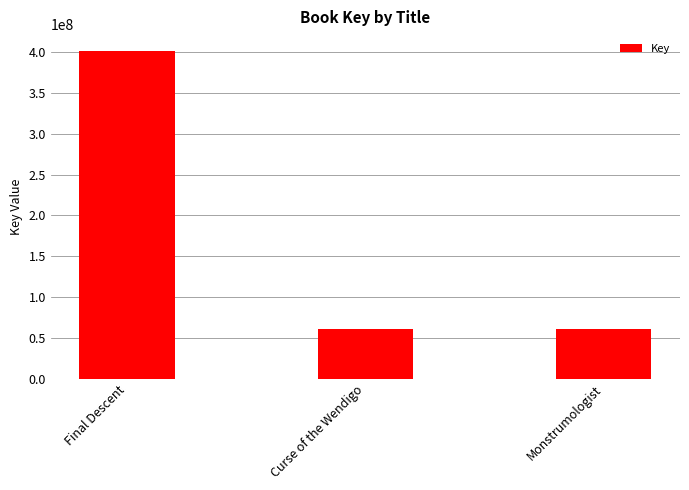

What is the approximate value at Curse of the Wendigo, to the nearest 10?

60671770